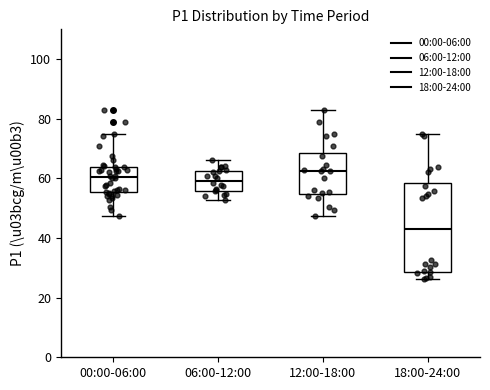

Reading left to right, read every box against the y-axis: the position of its median line, the range the box covers, and the ends of its whiskers. The values are not printed on the chart, so give them approximately, as read against the axis.

00:00-06:00: median 60, box 56 to 64, whiskers 48 to 74
06:00-12:00: median 60, box 56 to 62, whiskers 52 to 66
12:00-18:00: median 62, box 54 to 68, whiskers 48 to 84
18:00-24:00: median 42, box 28 to 58, whiskers 26 to 74